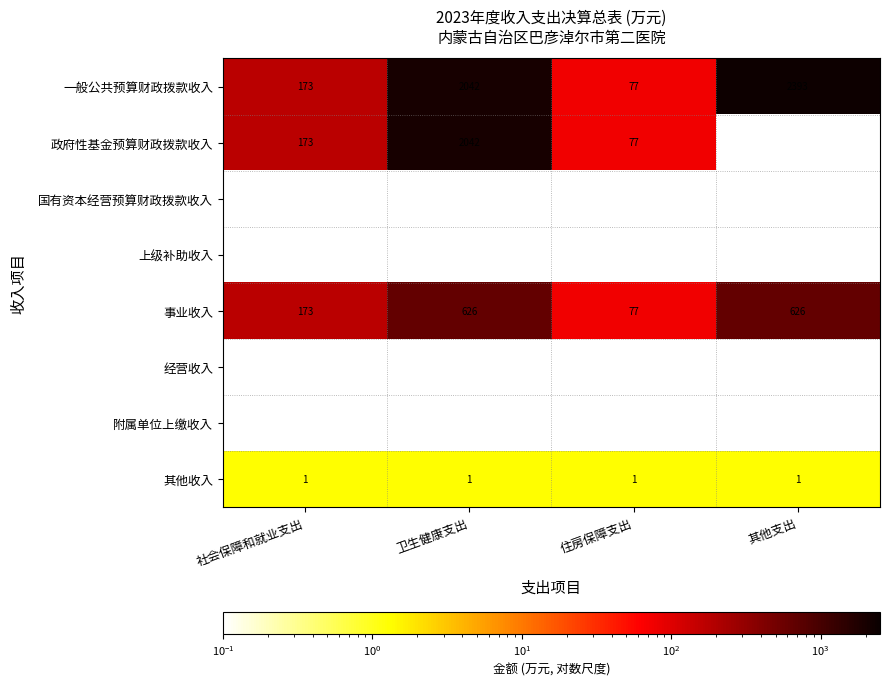

What is the spread (max minus min) of values at 其他支出?

2391.3